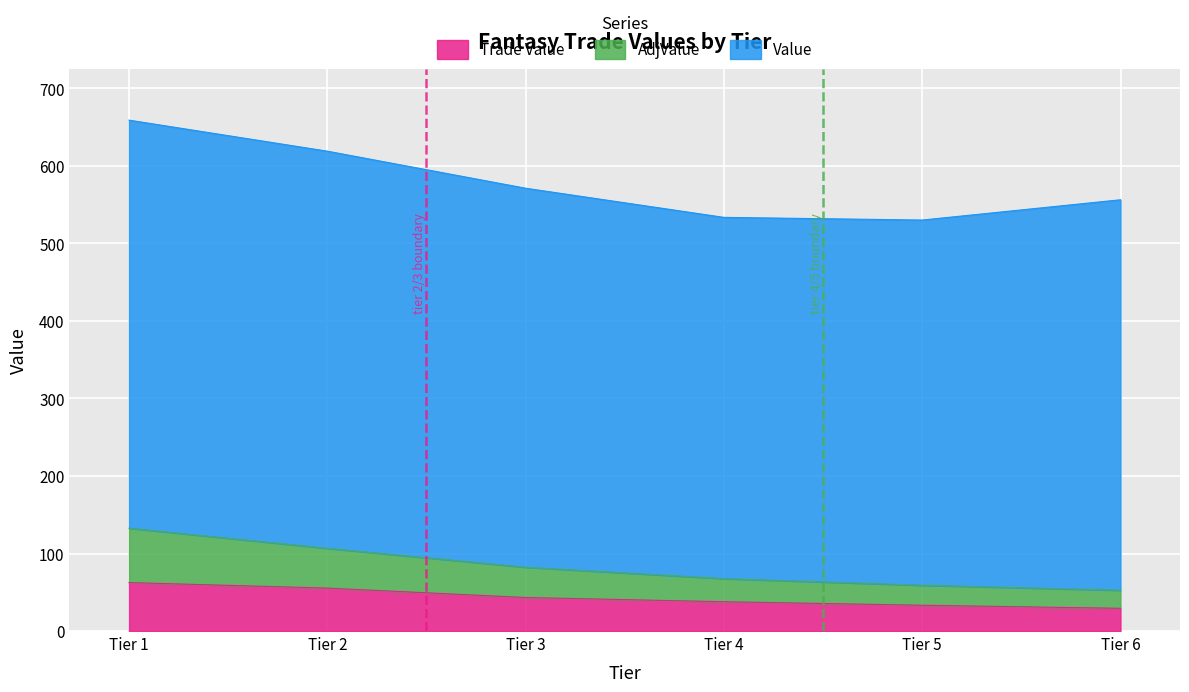

Which category has the lowest value in the AdjValue series?

Tier 6